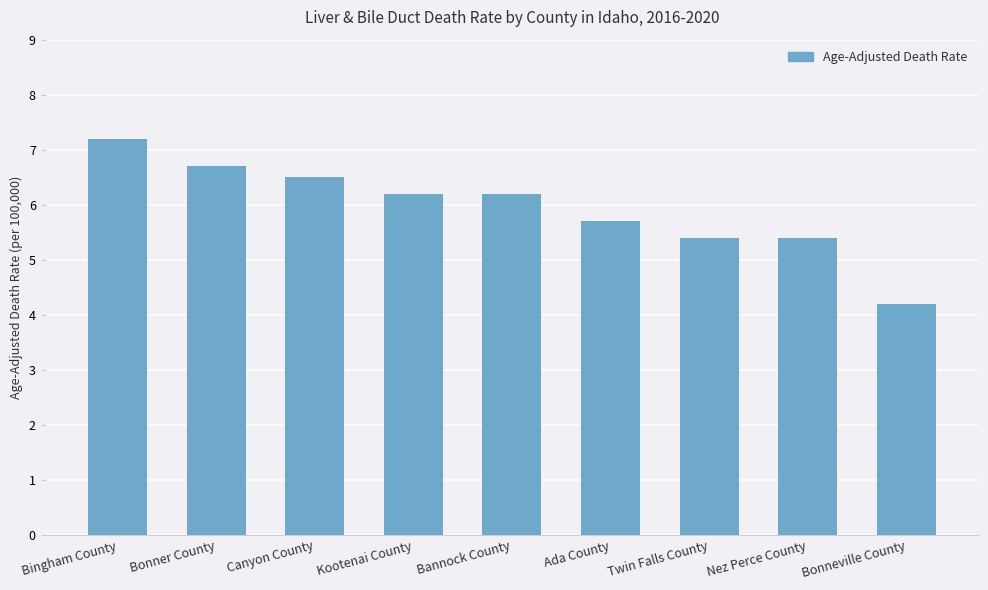

What is the label of the 2nd bar from the left?

Bonner County